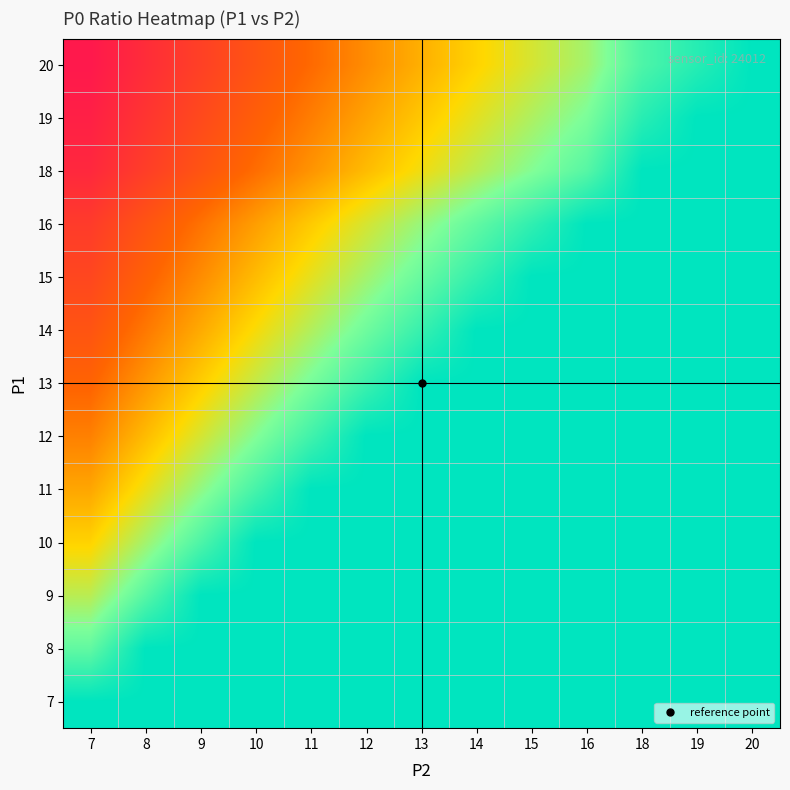

Reading left to right, transcribe all the data shown in this chart.

7: 7=1.0	8=1.0	9=1.0	10=1.0	11=1.0	12=1.0	13=1.0	14=1.0	15=1.0	16=1.0	18=1.0	19=1.0	20=1.0
8: 7=0.9	8=1.0	9=1.0	10=1.0	11=1.0	12=1.0	13=1.0	14=1.0	15=1.0	16=1.0	18=1.0	19=1.0	20=1.0
9: 7=0.8	8=0.9	9=1.0	10=1.0	11=1.0	12=1.0	13=1.0	14=1.0	15=1.0	16=1.0	18=1.0	19=1.0	20=1.0
10: 7=0.7	8=0.8	9=0.9	10=1.0	11=1.0	12=1.0	13=1.0	14=1.0	15=1.0	16=1.0	18=1.0	19=1.0	20=1.0
11: 7=0.6	8=0.7	9=0.8	10=0.9	11=1.0	12=1.0	13=1.0	14=1.0	15=1.0	16=1.0	18=1.0	19=1.0	20=1.0
12: 7=0.6	8=0.7	9=0.8	10=0.8	11=0.9	12=1.0	13=1.0	14=1.0	15=1.0	16=1.0	18=1.0	19=1.0	20=1.0
13: 7=0.5	8=0.6	9=0.7	10=0.8	11=0.8	12=0.9	13=1.0	14=1.0	15=1.0	16=1.0	18=1.0	19=1.0	20=1.0
14: 7=0.5	8=0.6	9=0.6	10=0.7	11=0.8	12=0.9	13=0.9	14=1.0	15=1.0	16=1.0	18=1.0	19=1.0	20=1.0
15: 7=0.5	8=0.5	9=0.6	10=0.7	11=0.7	12=0.8	13=0.9	14=0.9	15=1.0	16=1.0	18=1.0	19=1.0	20=1.0
16: 7=0.4	8=0.5	9=0.6	10=0.6	11=0.7	12=0.8	13=0.8	14=0.9	15=0.9	16=1.0	18=1.0	19=1.0	20=1.0
18: 7=0.4	8=0.4	9=0.5	10=0.6	11=0.6	12=0.7	13=0.7	14=0.8	15=0.8	16=0.9	18=1.0	19=1.0	20=1.0
19: 7=0.4	8=0.4	9=0.5	10=0.5	11=0.6	12=0.6	13=0.7	14=0.7	15=0.8	16=0.8	18=0.9	19=1.0	20=1.0
20: 7=0.3	8=0.4	9=0.5	10=0.5	11=0.6	12=0.6	13=0.7	14=0.7	15=0.8	16=0.8	18=0.9	19=0.9	20=1.0